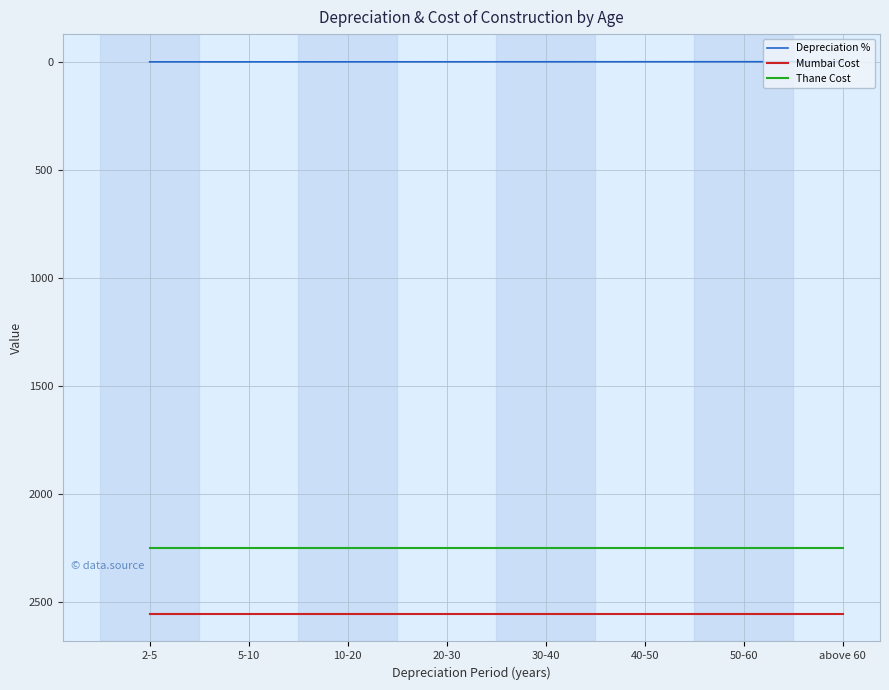

How many lines are shown in the chart?

3